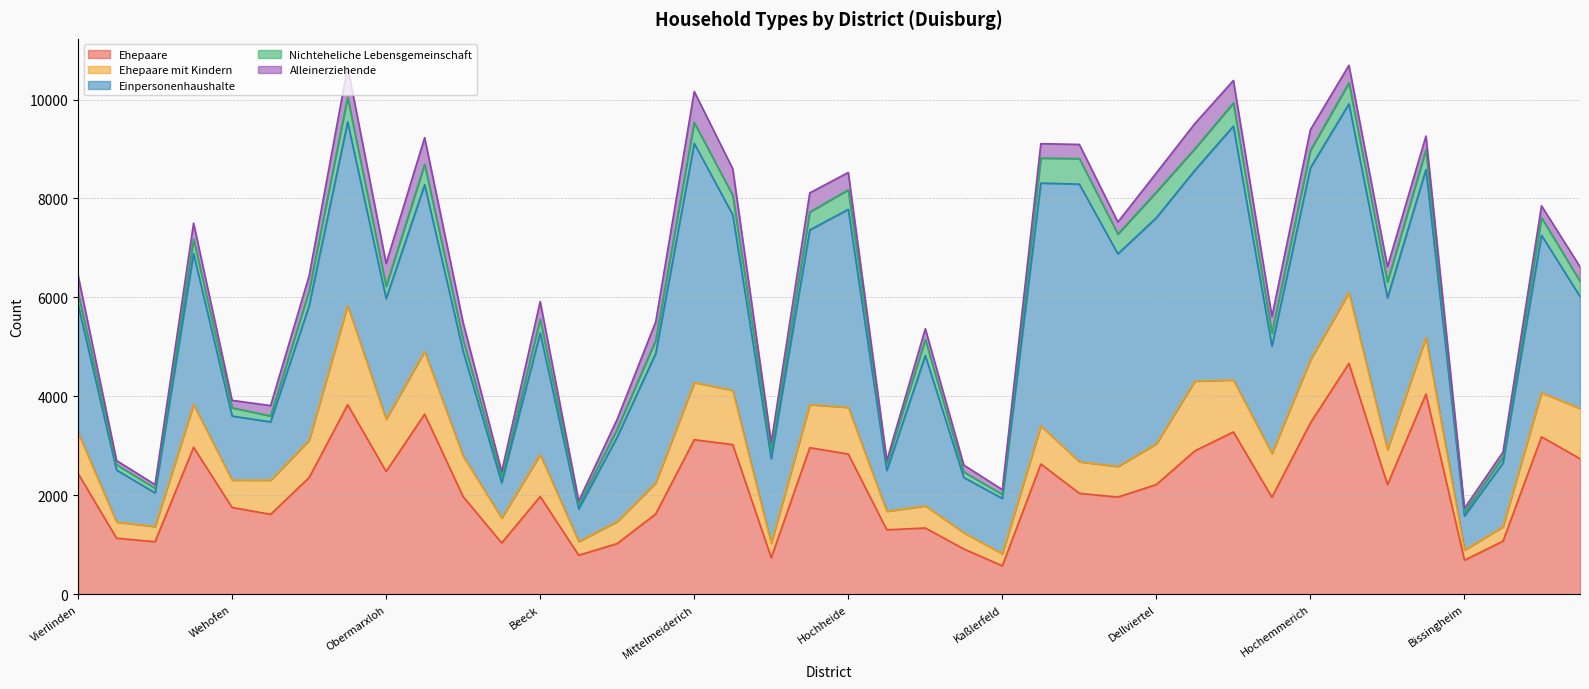

At which label is Ehepaare closest to 2618?

Duissern